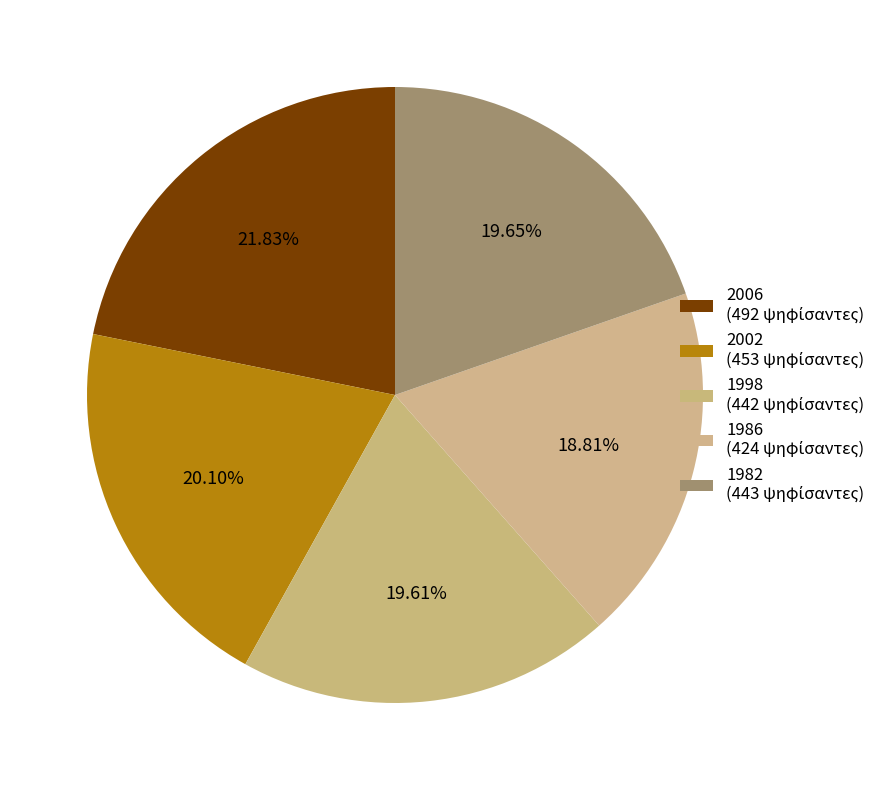

Is 1998 the majority of the pie?

No